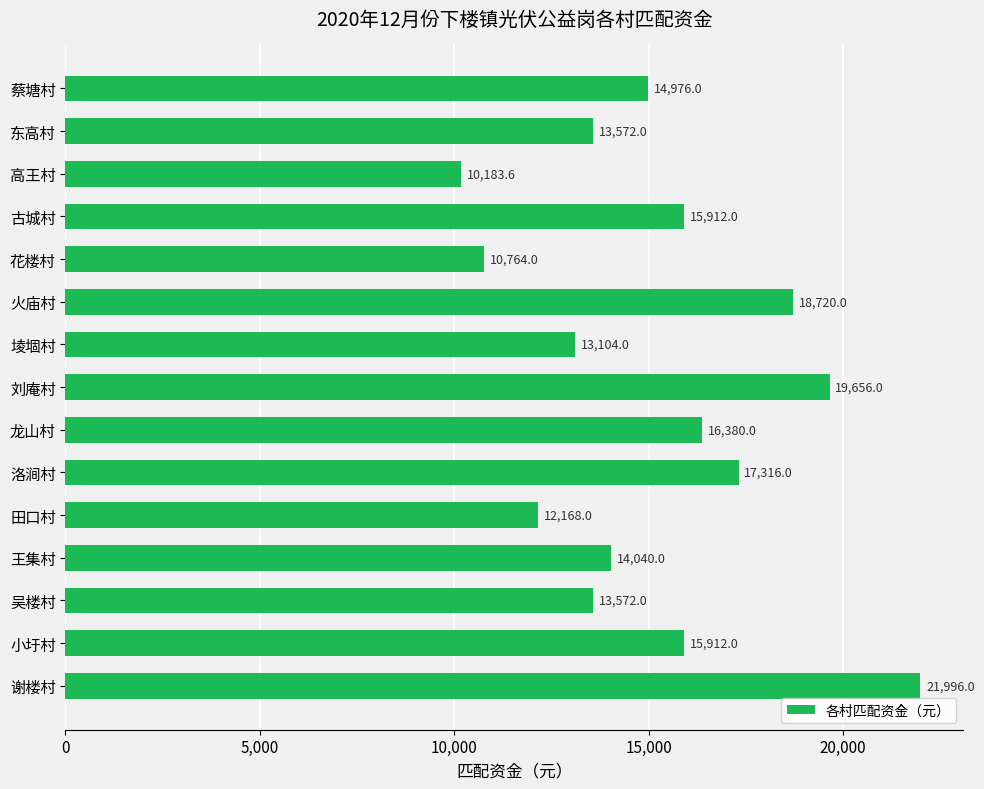

How many bars are there in total?

15